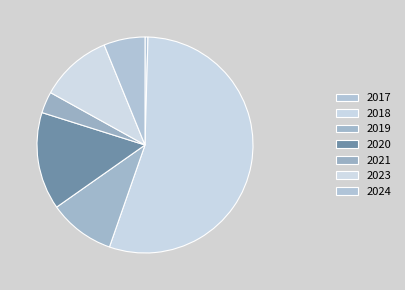

How many slices are in this pie chart?

7